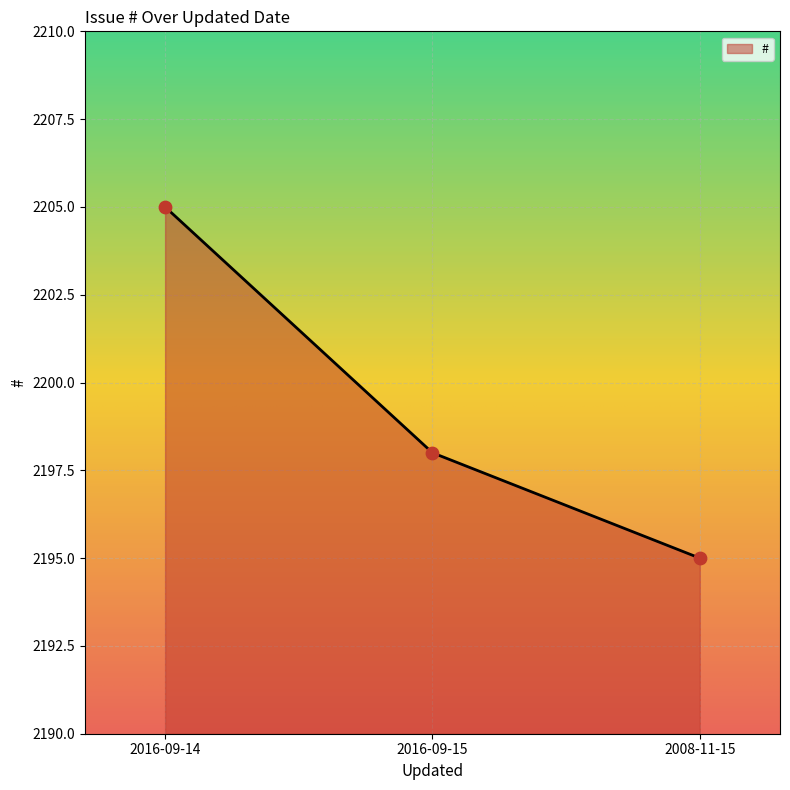

What is the ratio of the value at 2008-11-15 to the value at 2016-09-15?

1.0